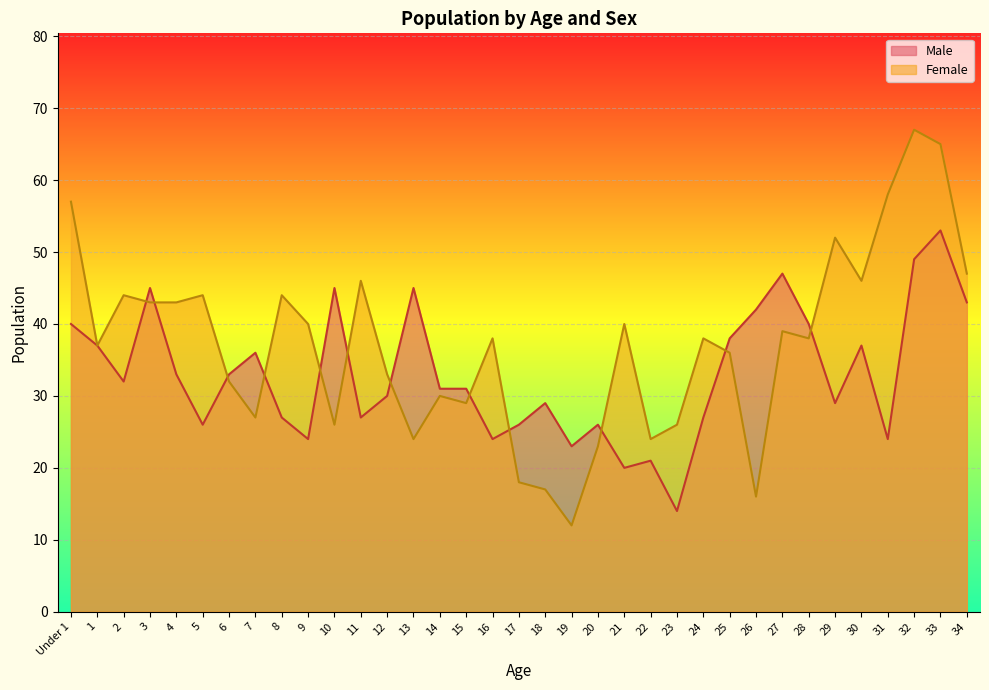

What is the label of the 8th point from the right?

27